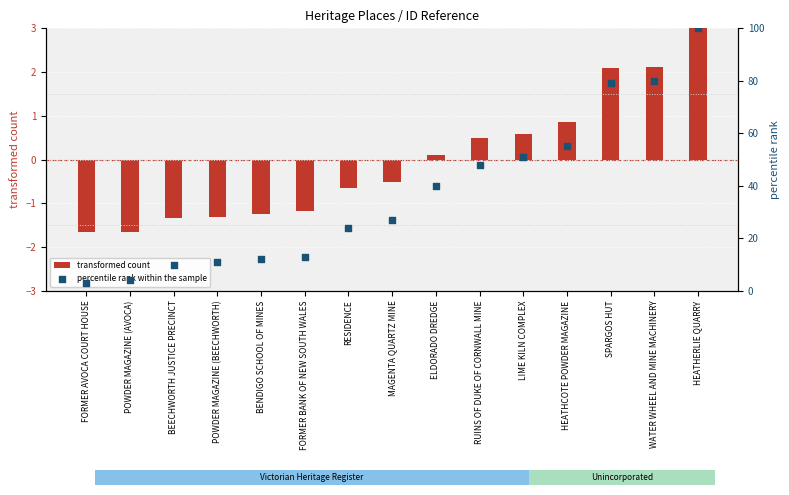

Which series has the largest total across all categories?

percentile rank within the sample